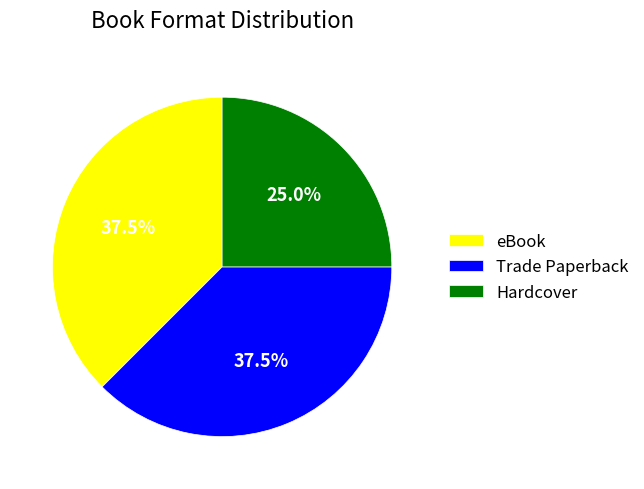

Does Trade Paperback account for over 50% of the chart?

No